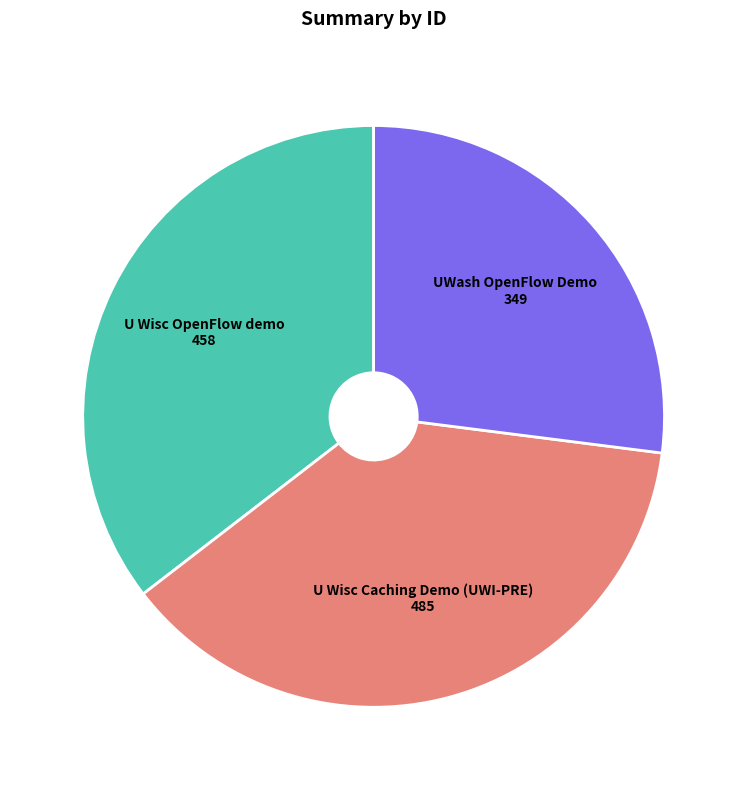

Which has a higher value, U Wisc OpenFlow demo or U Wisc Caching Demo (UWI-PRE)?

U Wisc Caching Demo (UWI-PRE)